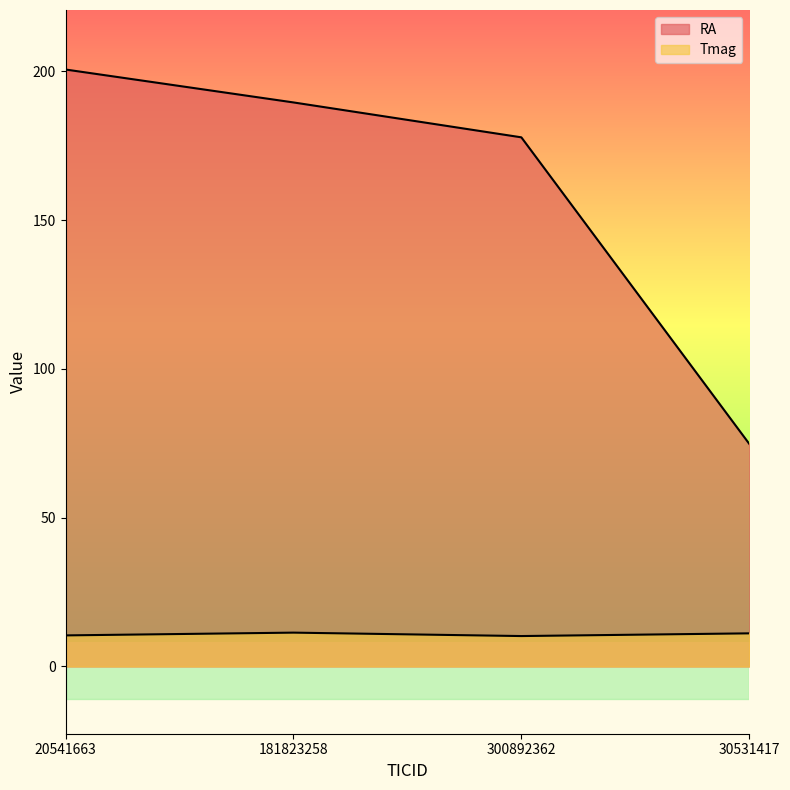

What are all the series names shown in the legend?

RA, Tmag